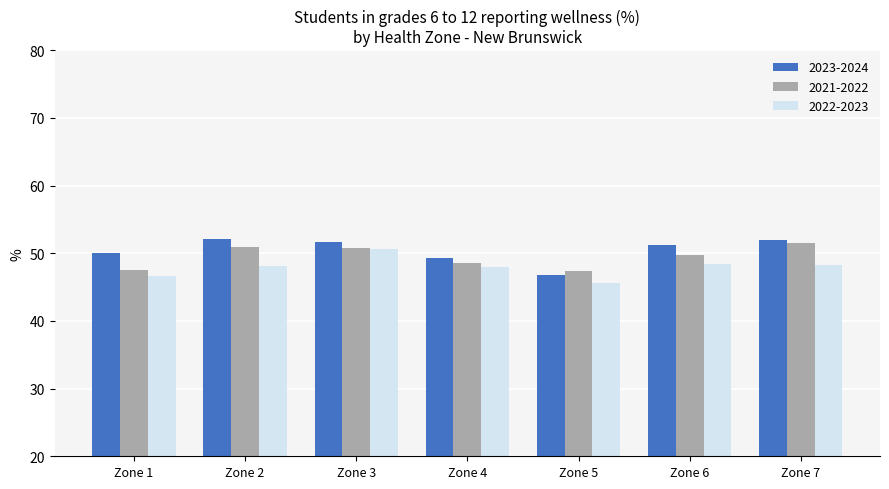

What is the value of the 2021-2022 bar at the 6th from the left?

49.7